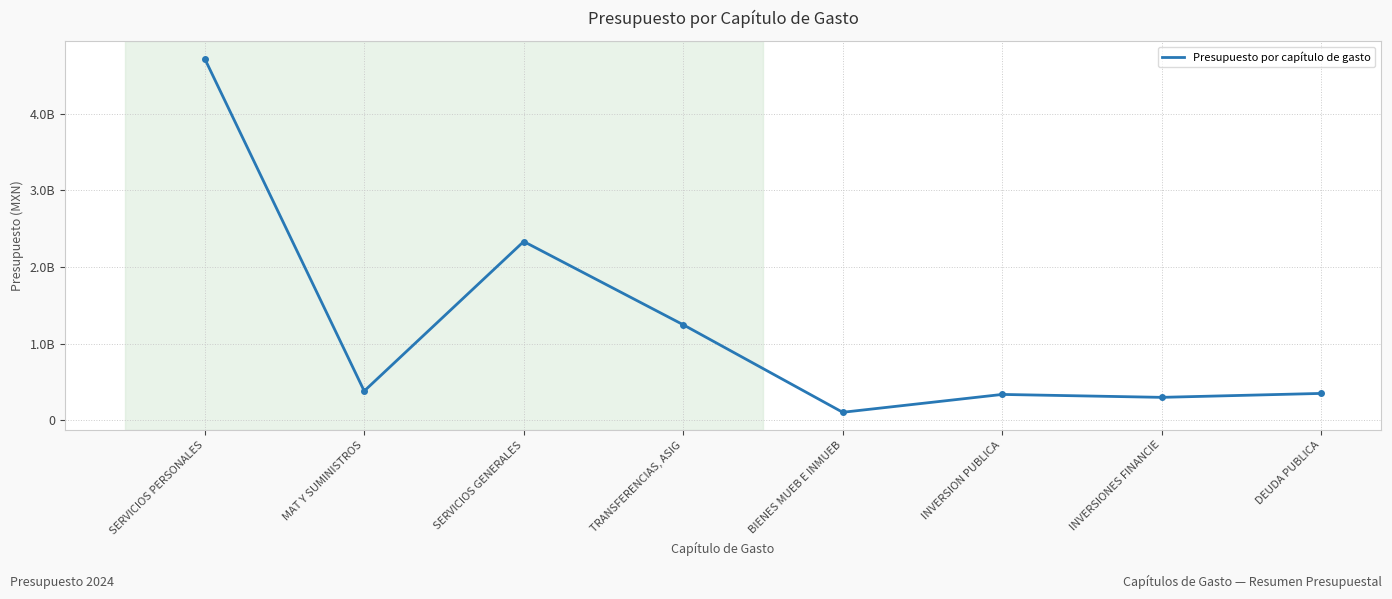

What is the average value?

1221550483.6